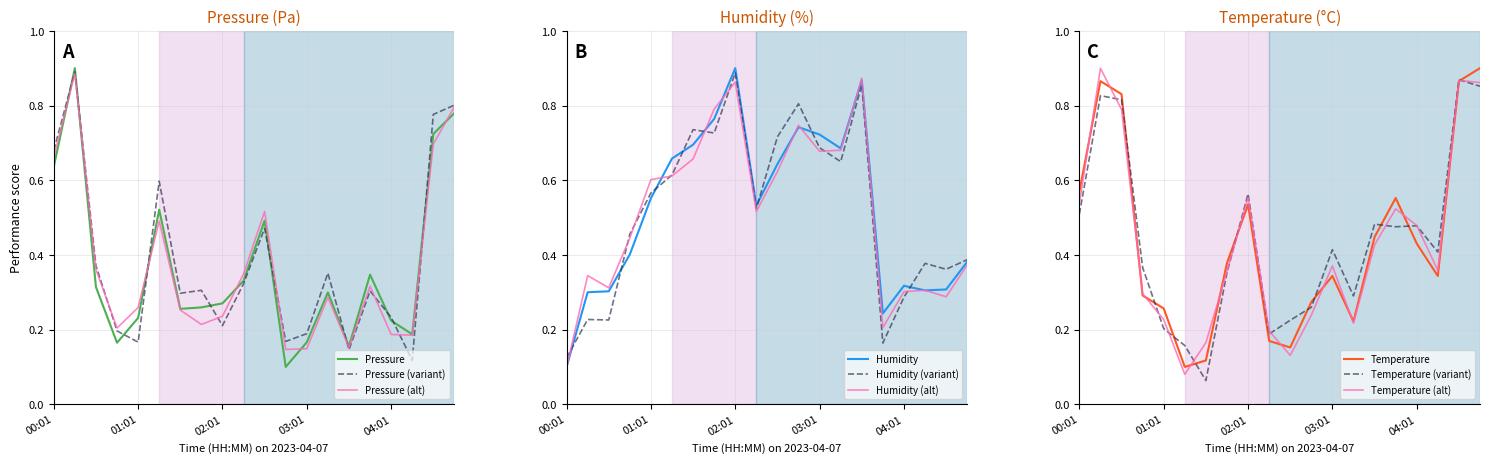

Reading left to right, extract all data points from this chart.

pressure: 00:01=0.6	00:16=0.9	00:31=0.3	00:46=0.2	01:01=0.2	01:16=0.5	01:31=0.3	01:46=0.3	02:01=0.3	02:16=0.3	02:31=0.5	02:46=0.1	03:01=0.2	03:16=0.3	03:31=0.2	03:46=0.3	04:01=0.2	04:16=0.2	04:31=0.7	04:46=0.8
humidity: 00:01=0.1	00:16=0.3	00:31=0.3	00:46=0.4	01:01=0.6	01:16=0.7	01:31=0.7	01:46=0.8	02:01=0.9	02:16=0.5	02:31=0.6	02:46=0.7	03:01=0.7	03:16=0.7	03:31=0.9	03:46=0.2	04:01=0.3	04:16=0.3	04:31=0.3	04:46=0.4
temperature: 00:01=0.6	00:16=0.9	00:31=0.8	00:46=0.3	01:01=0.3	01:16=0.1	01:31=0.1	01:46=0.4	02:01=0.5	02:16=0.2	02:31=0.2	02:46=0.3	03:01=0.3	03:16=0.2	03:31=0.4	03:46=0.6	04:01=0.4	04:16=0.3	04:31=0.9	04:46=0.9